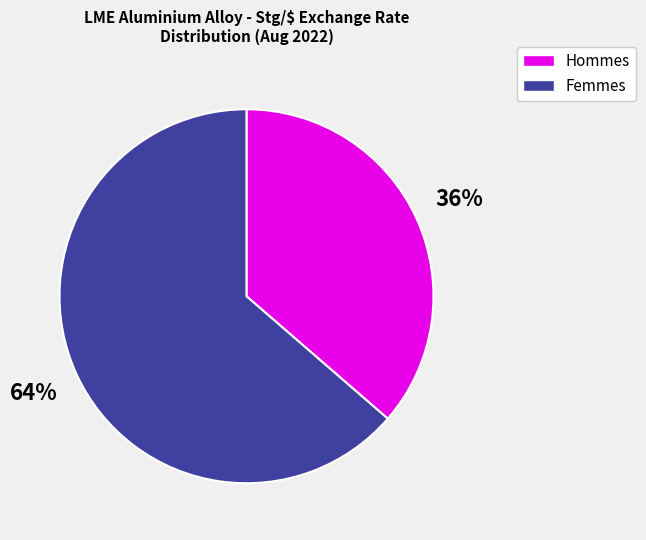

True or false: Hommes accounts for 36% of the total.

True